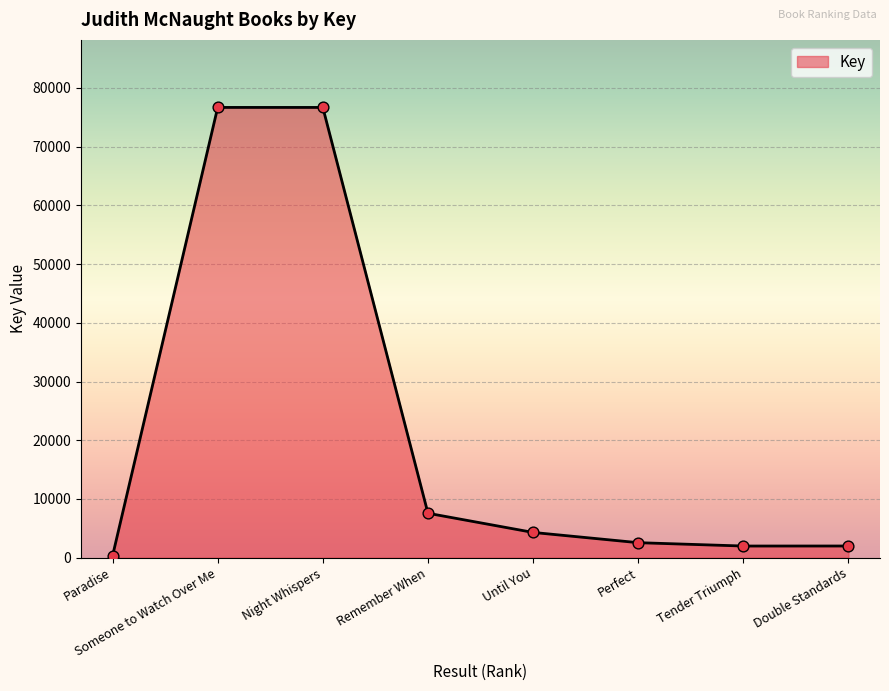

What is the change in value from Paradise to Someone to Watch Over Me?

+76381